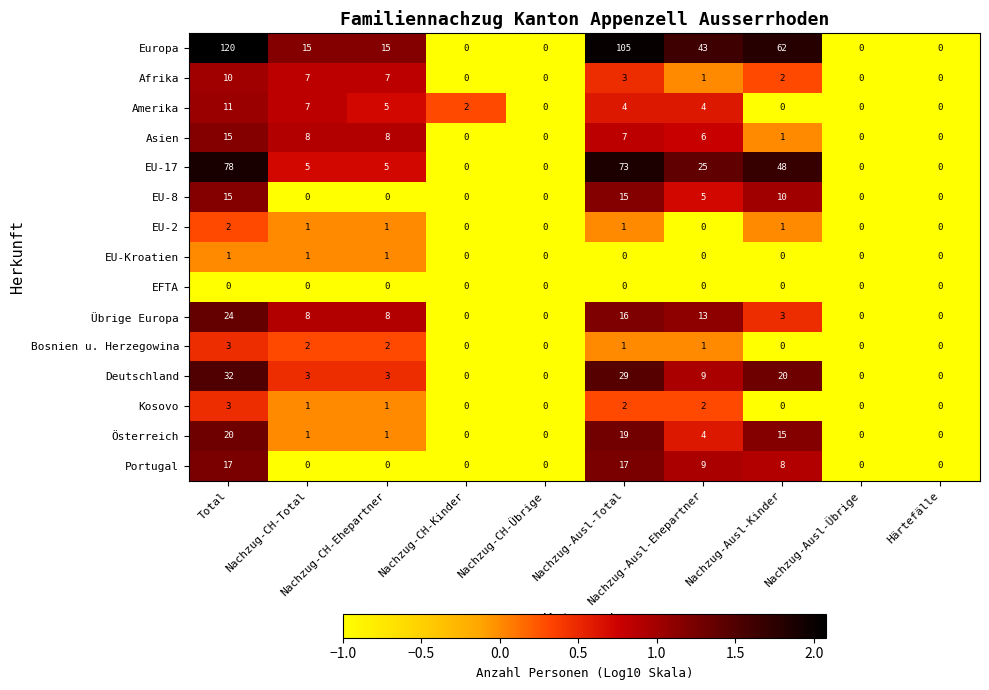

Which series has the largest total across all categories?

Europa